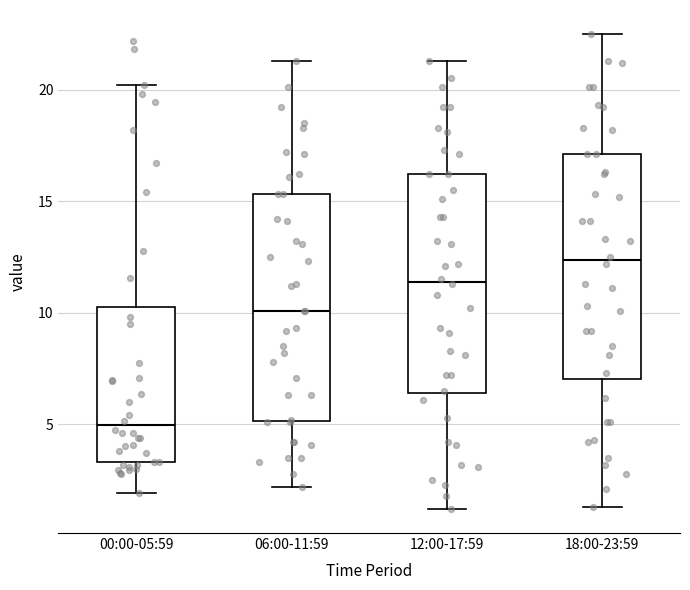

Where does the upper whisker of the box for 00:00-05:59 end on the y-axis? The values are not printed on the chart, so give them approximately, as read against the axis.

20.0